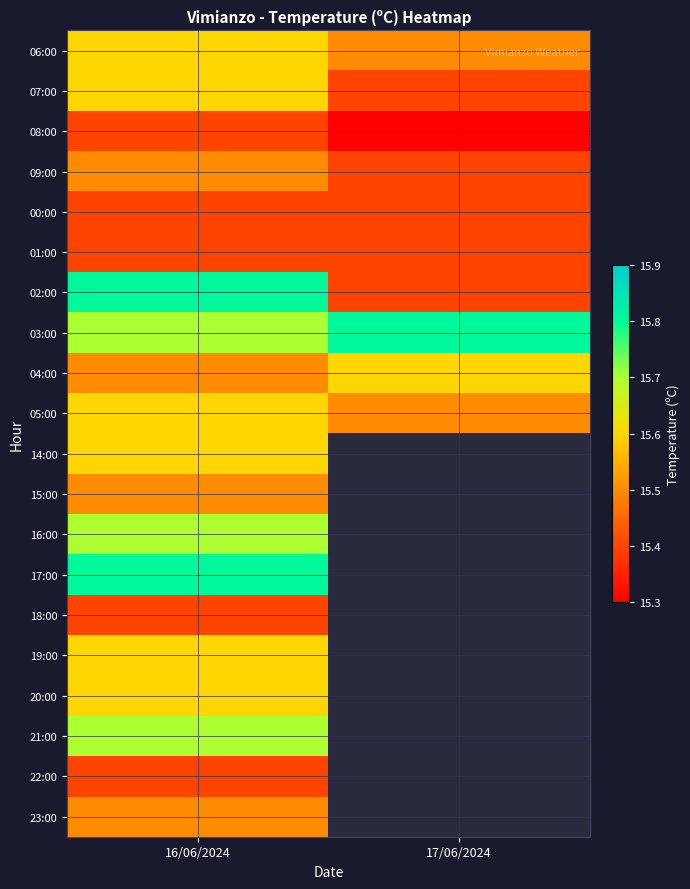

Rank the series by their maximum value, from highest to lowest.

02:00, 03:00, 17:00, 16:00, 21:00, 06:00, 07:00, 04:00, 05:00, 14:00, 19:00, 20:00, 09:00, 15:00, 23:00, 08:00, 00:00, 01:00, 18:00, 22:00